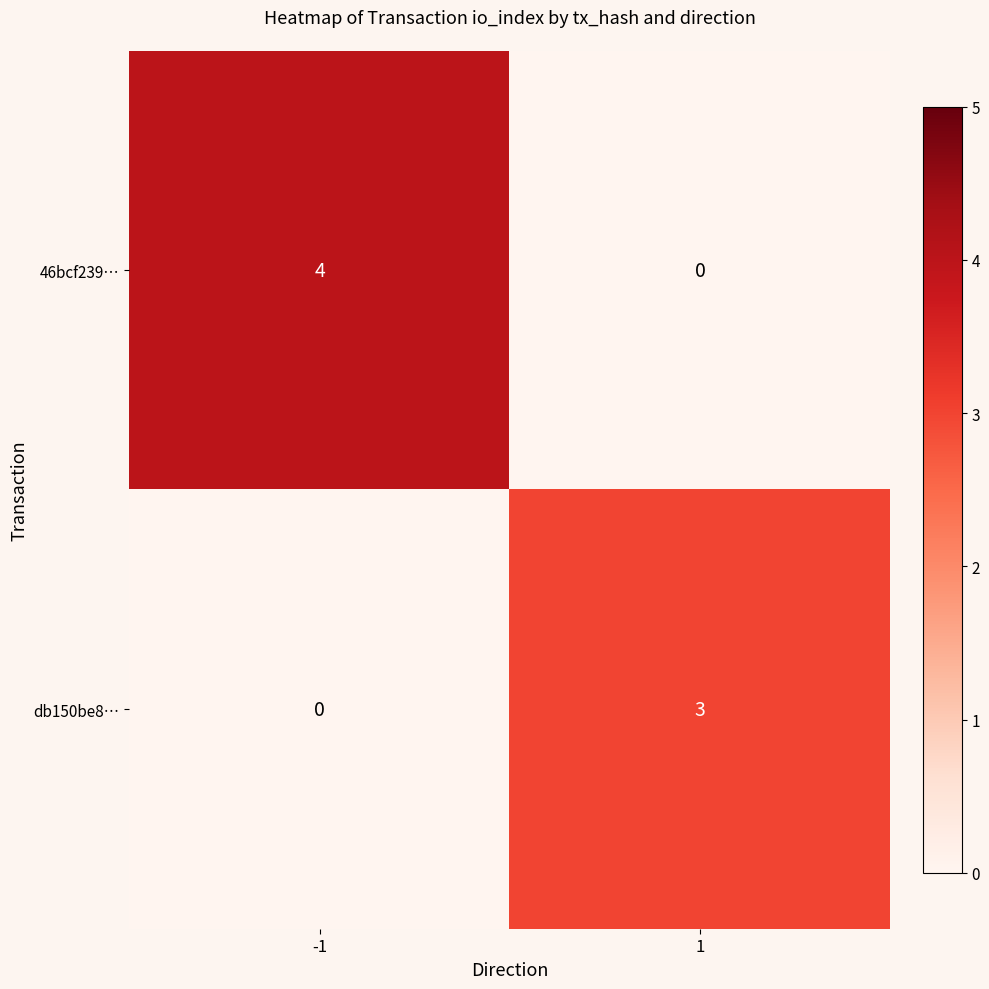

What is the difference between the 46bcf239… values at -1 and 1?

4